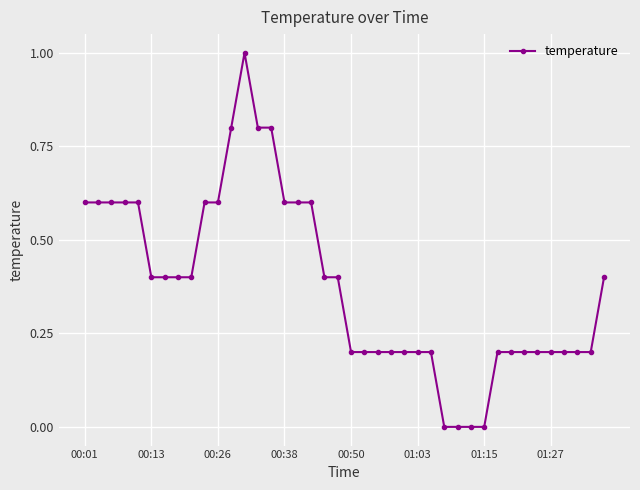

What is the maximum value shown in the chart?

1.0